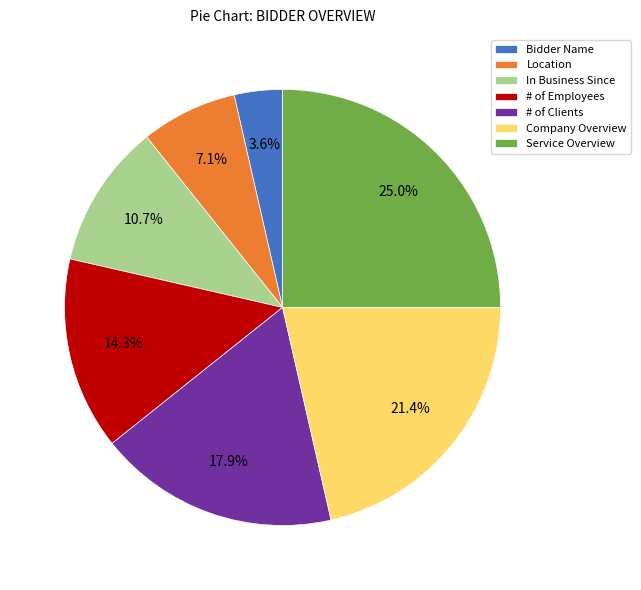

Between Location and # of Employees, which is larger?

# of Employees